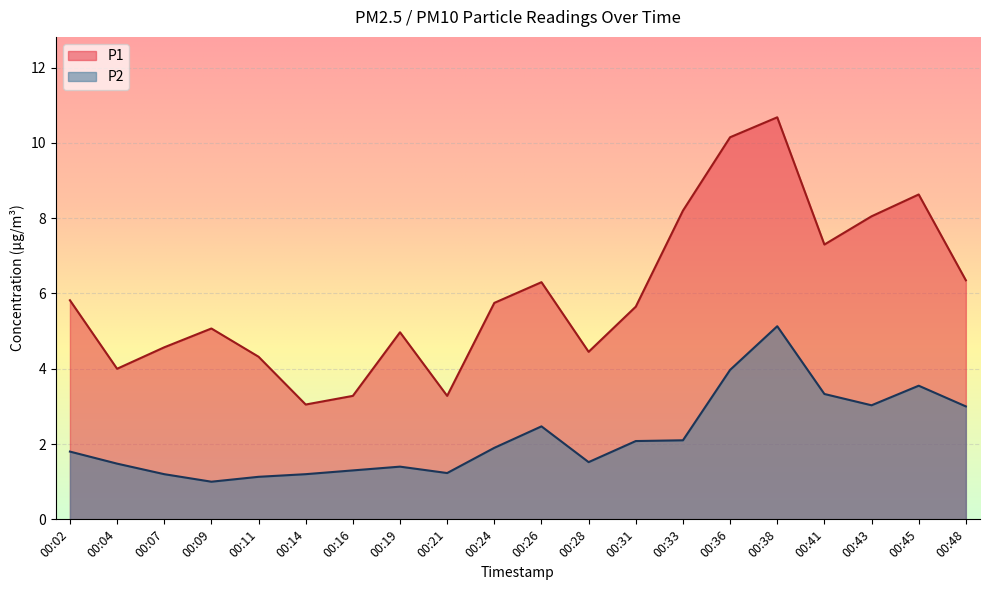

Rank the categories by P1 value from lowest to highest.

00:14, 00:16, 00:21, 00:04, 00:11, 00:28, 00:07, 00:19, 00:09, 00:31, 00:24, 00:02, 00:26, 00:48, 00:41, 00:43, 00:33, 00:45, 00:36, 00:38